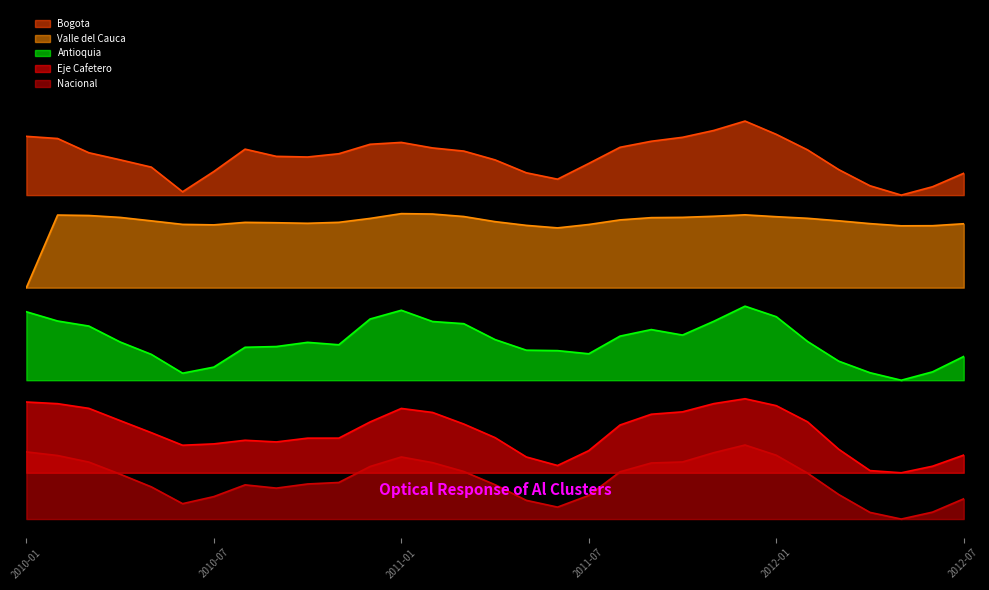

Does the chart have visible grid lines?

No